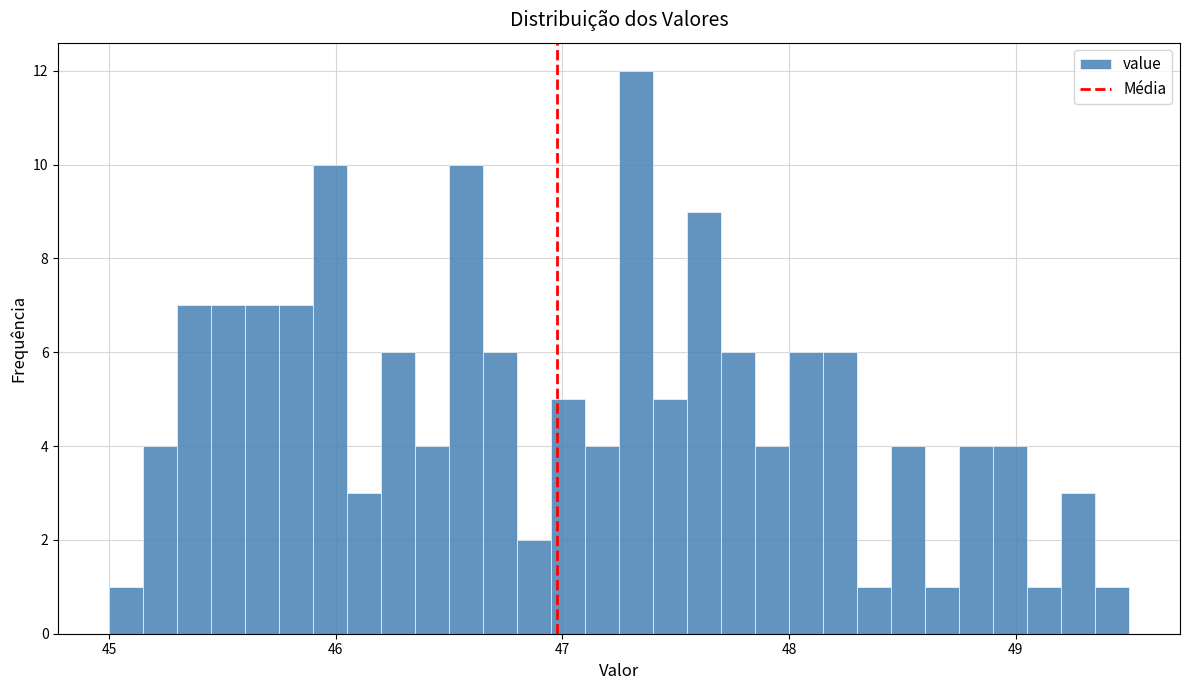

Around what value on the x-axis is the tallest bar? Give the approximate position of its centre, as read against the axis.

47.3